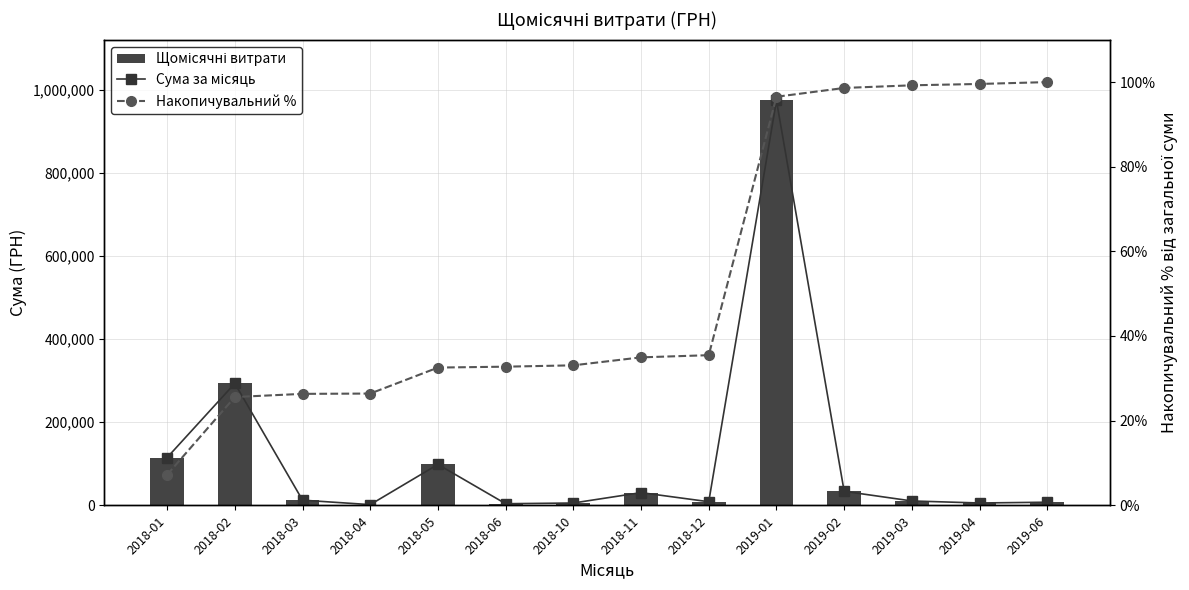

Is the value of Щомісячні витрати at 2019-02 greater than the value of Сума за місяць at 2018-03?

Yes